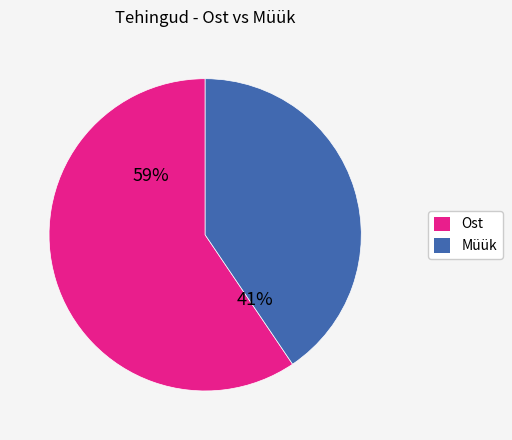

Is there any slice that represents more than half of the pie?

Yes